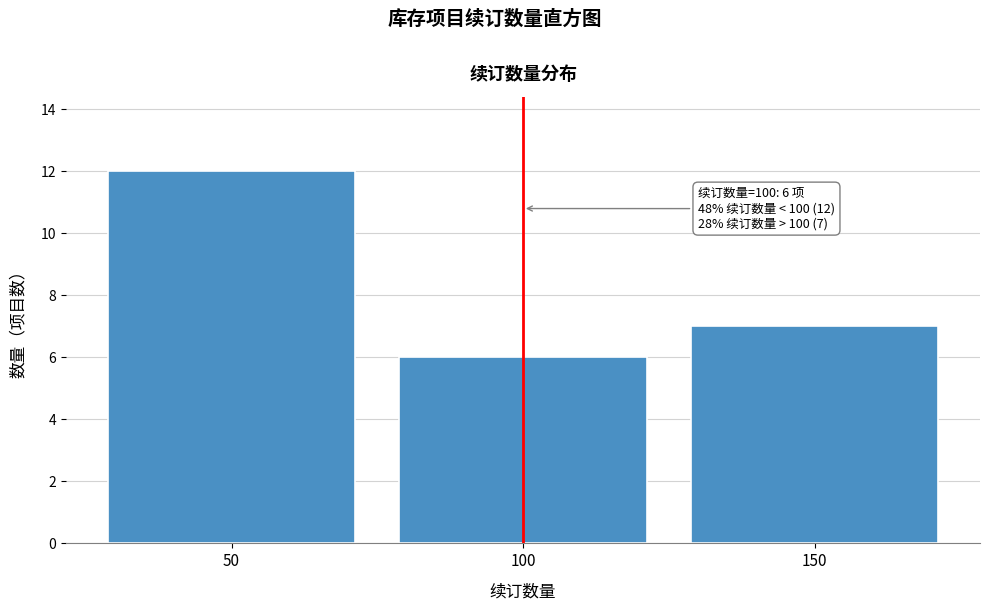

Over which range of the x-axis is the bar tallest?

25 to 75